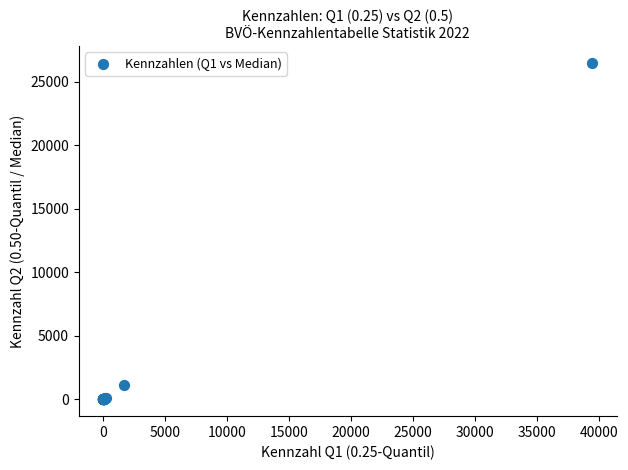

What Y value in the scatter plot is closest to 13233?

1111.1